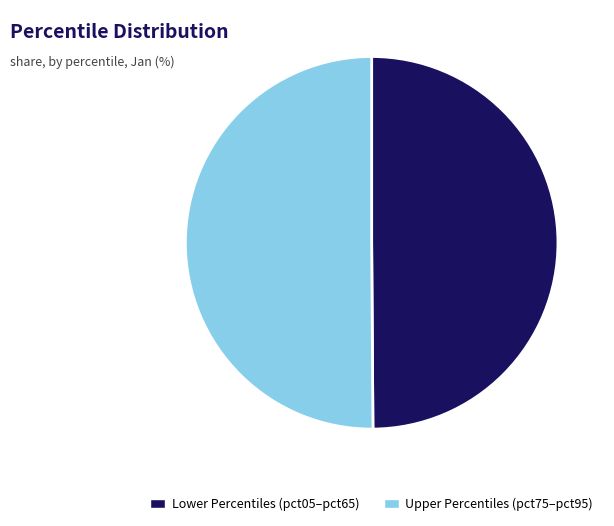

Is it true that Upper Percentiles (pct75–pct95) is 50% of the pie?

True